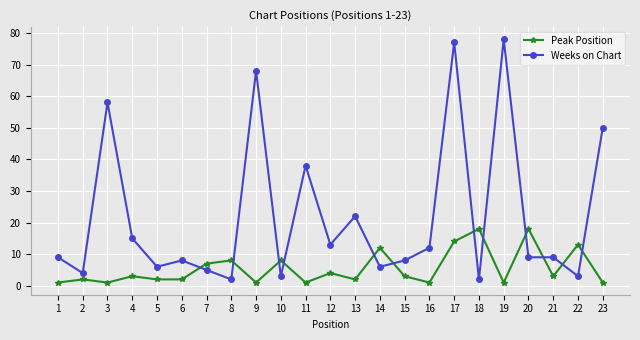

At 19, list the series in order from smallest to largest.

Peak Position, Weeks on Chart